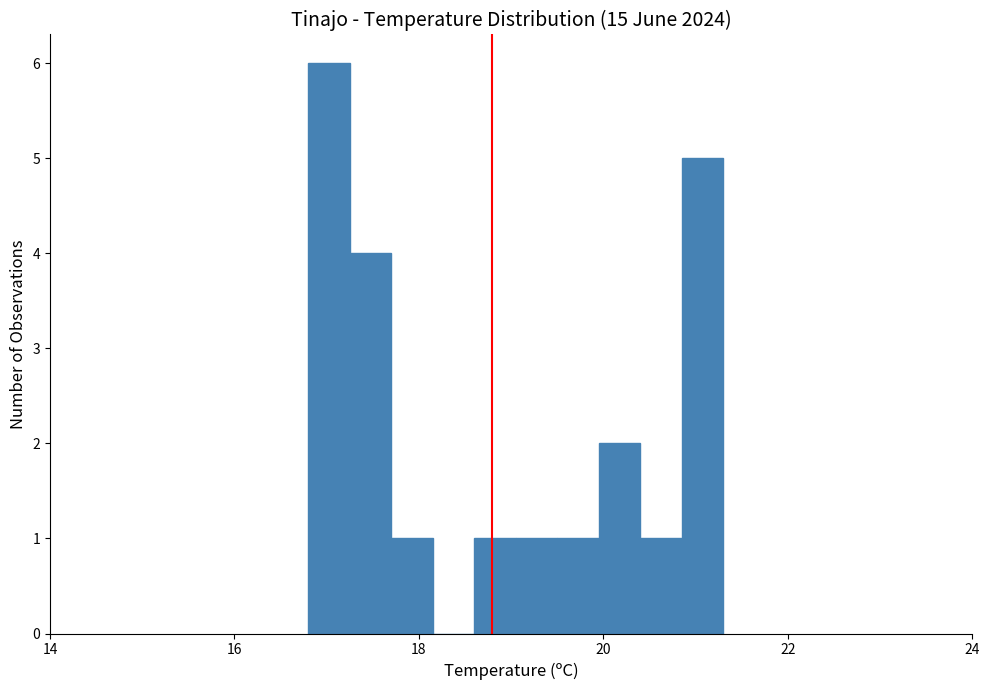

Around what value on the x-axis is the tallest bar? Give the approximate position of its centre, as read against the axis.

17.0